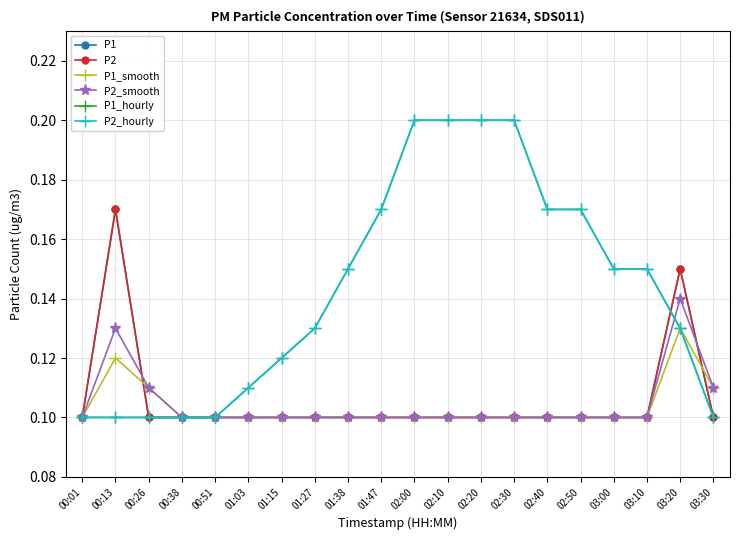

What is the approximate value of P1 at 02:30?

0.1